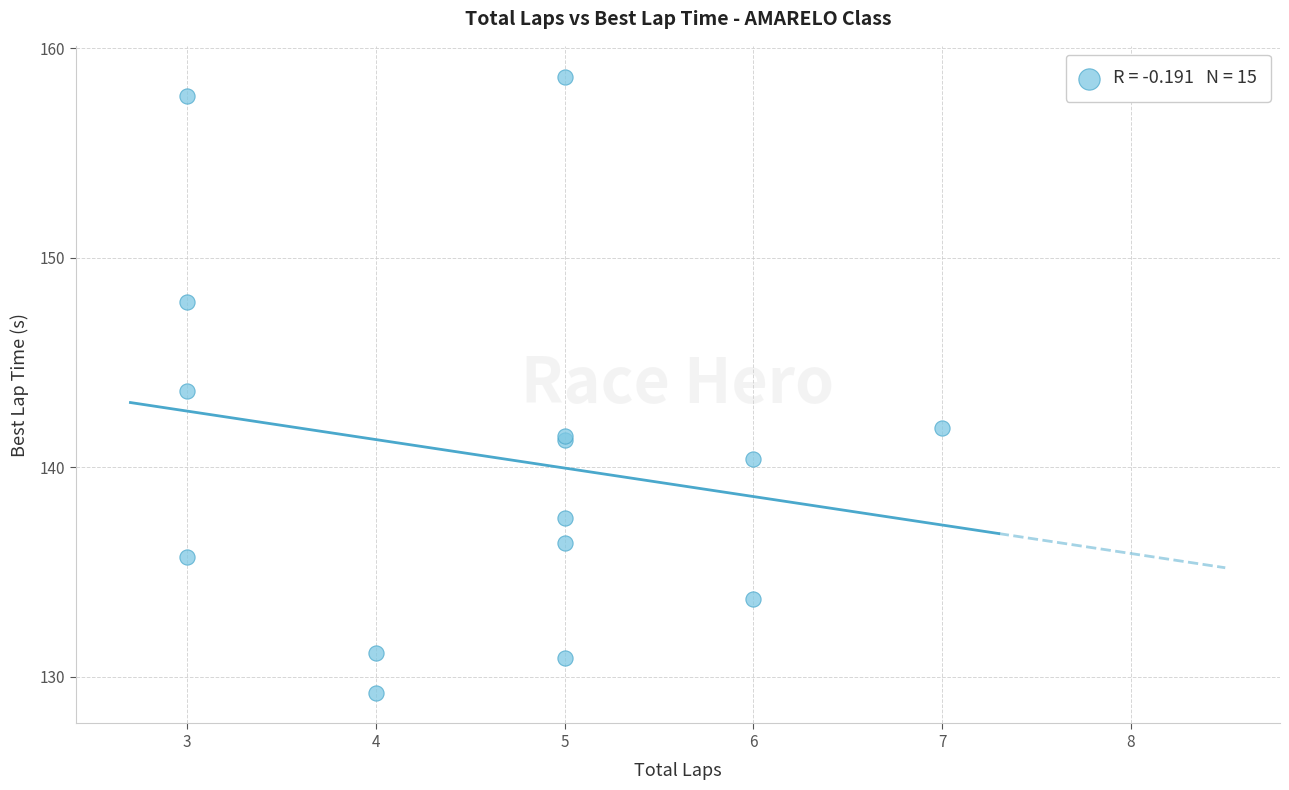

What Y value in the scatter plot is closest to 143?

143.6